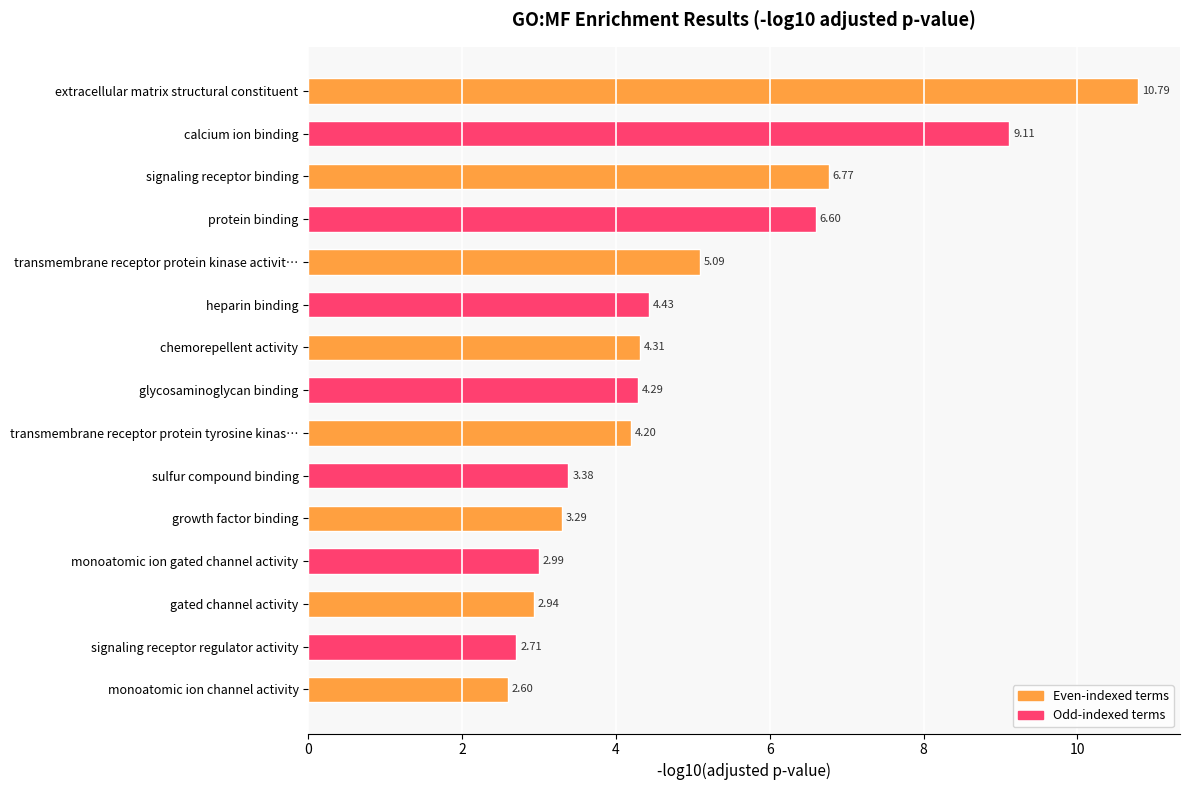

How many data points does each series have?

15